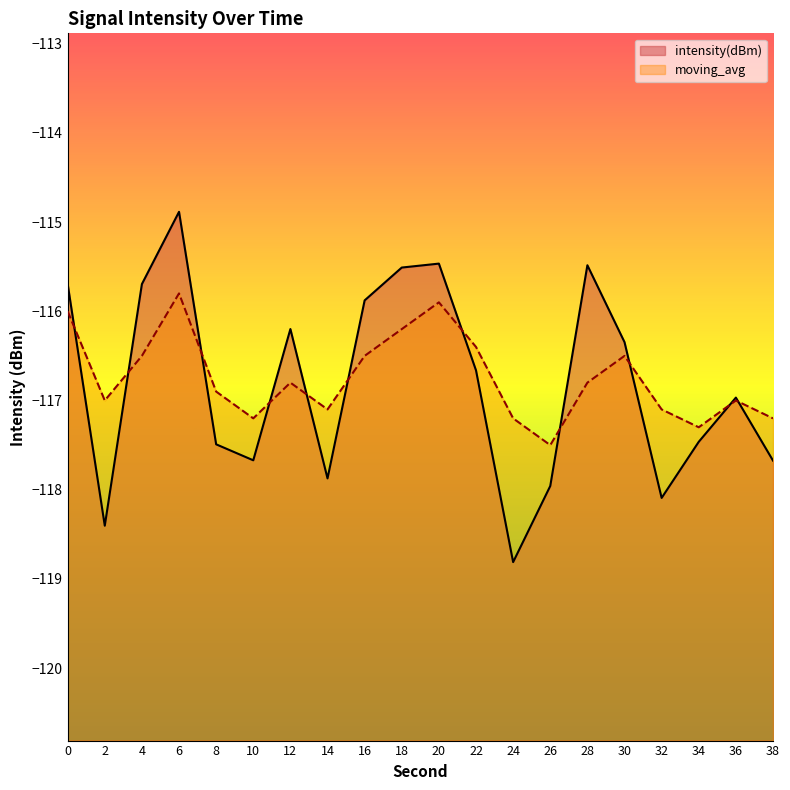

What is the value of the intensity(dBm) point at the 20th from the left?

-117.7